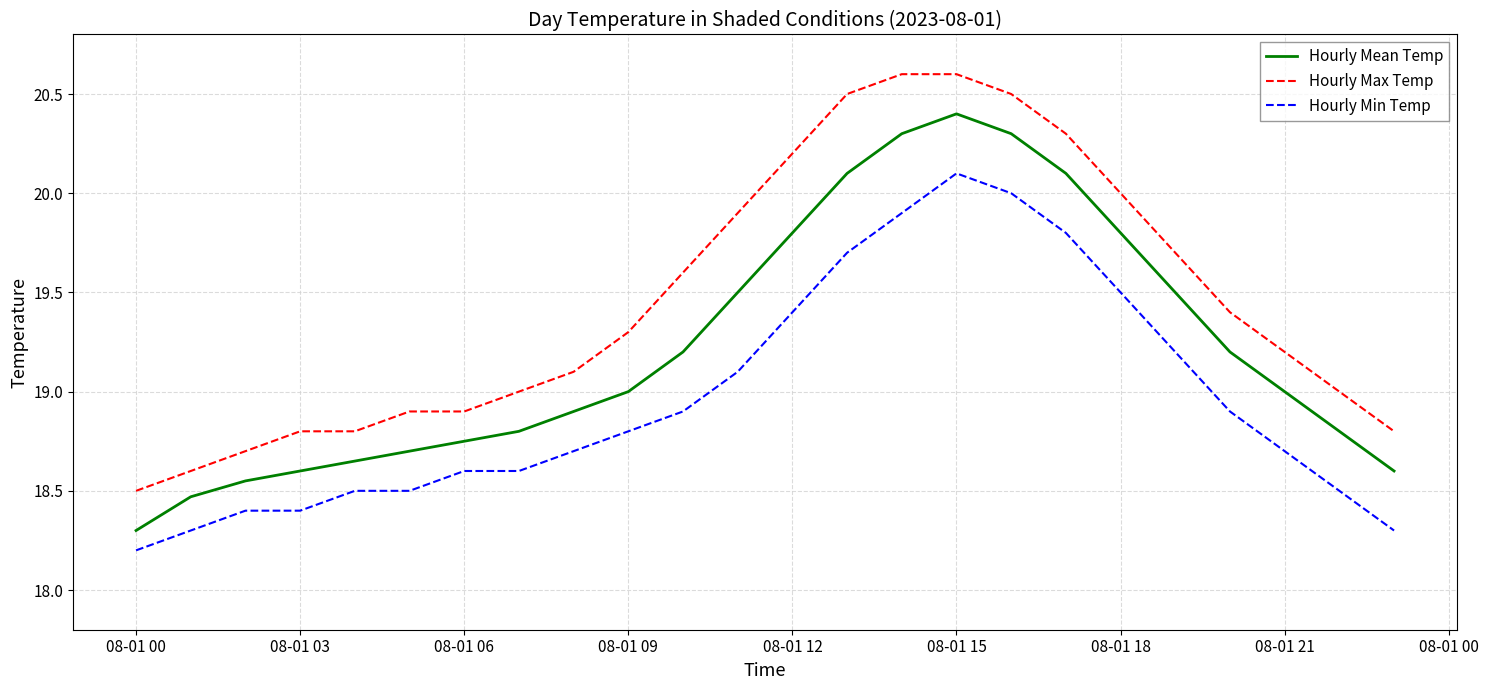

True or false: Hourly Mean Temp and Hourly Max Temp intersect in this chart.

False